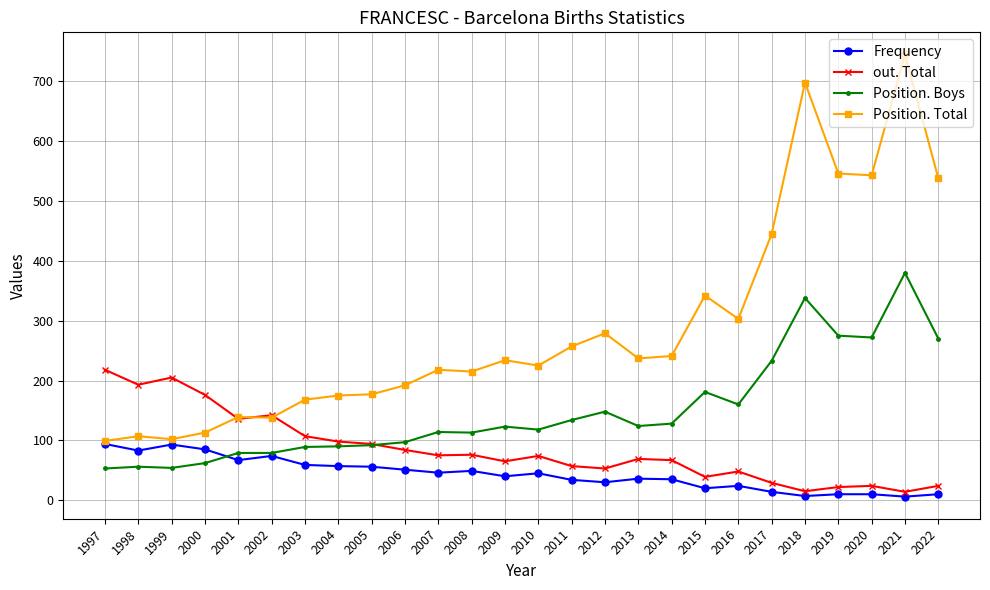

True or false: Frequency and out. Total intersect in this chart.

False